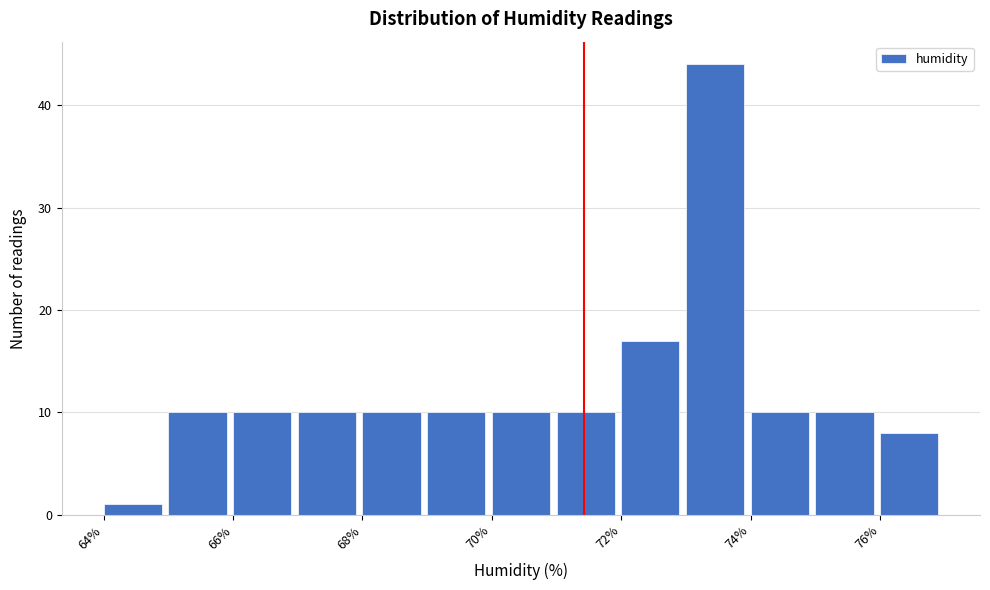

Reading left to right, list every bar in this chart as the range it spans on the x-axis followed by its height. The values are not printed on the chart, so give them approximately, as read against the axis.

64 to 65: 1
65 to 66: 10
66 to 67: 10
67 to 68: 10
68 to 69: 10
69 to 70: 10
70 to 71: 10
71 to 72: 10
72 to 73: 17
73 to 74: 44
74 to 75: 10
75 to 76: 10
76 to 77: 8